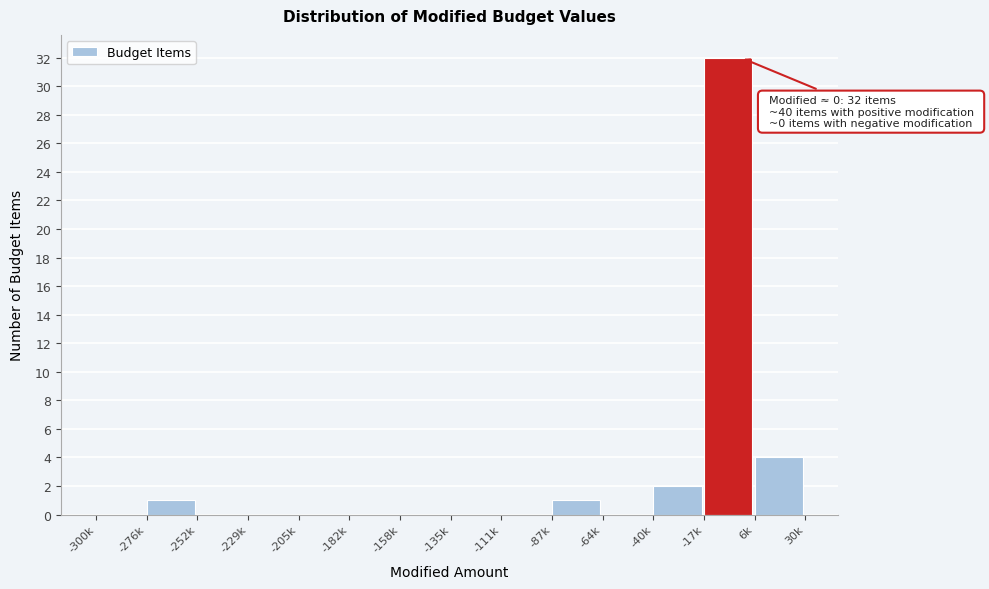

Reading left to right, transcribe all the data shown in this chart.

-300k=0	-276k=1	-252k=0	-229k=0	-205k=0	-182k=0	-158k=0	-135k=0	-111k=0	-87k=1	-64k=0	-40k=2	-17k=32	6k=4